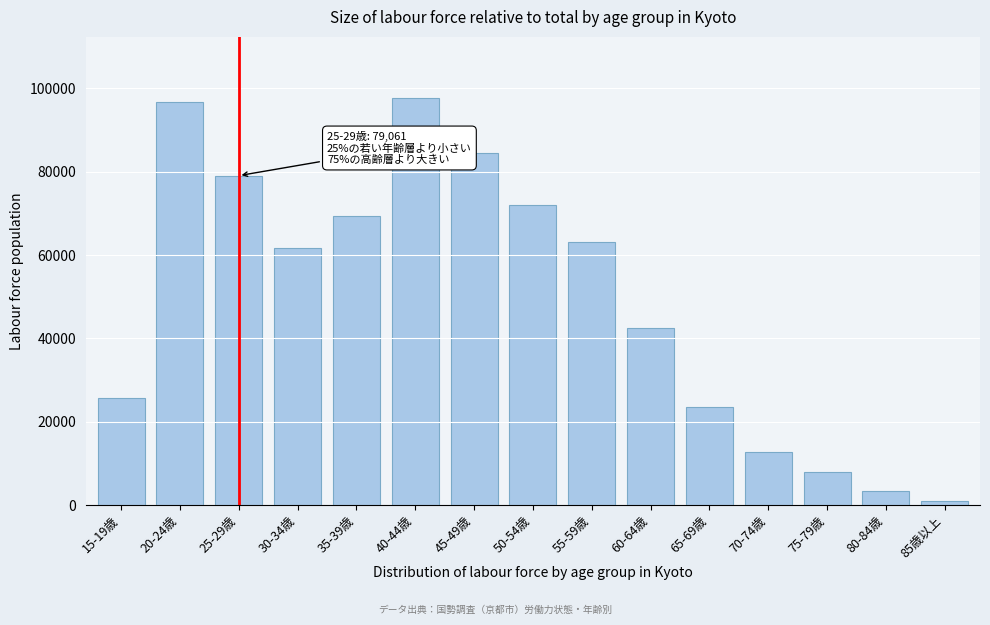

Reading left to right, list all the values displayed in this chart.

15-19歳=25645	20-24歳=96759	25-29歳=79061	30-34歳=61770	35-39歳=69385	40-44歳=97705	45-49歳=84510	50-54歳=71923	55-59歳=63022	60-64歳=42461	65-69歳=23551	70-74歳=12685	75-79歳=7840	80-84歳=3305	85歳以上=1104